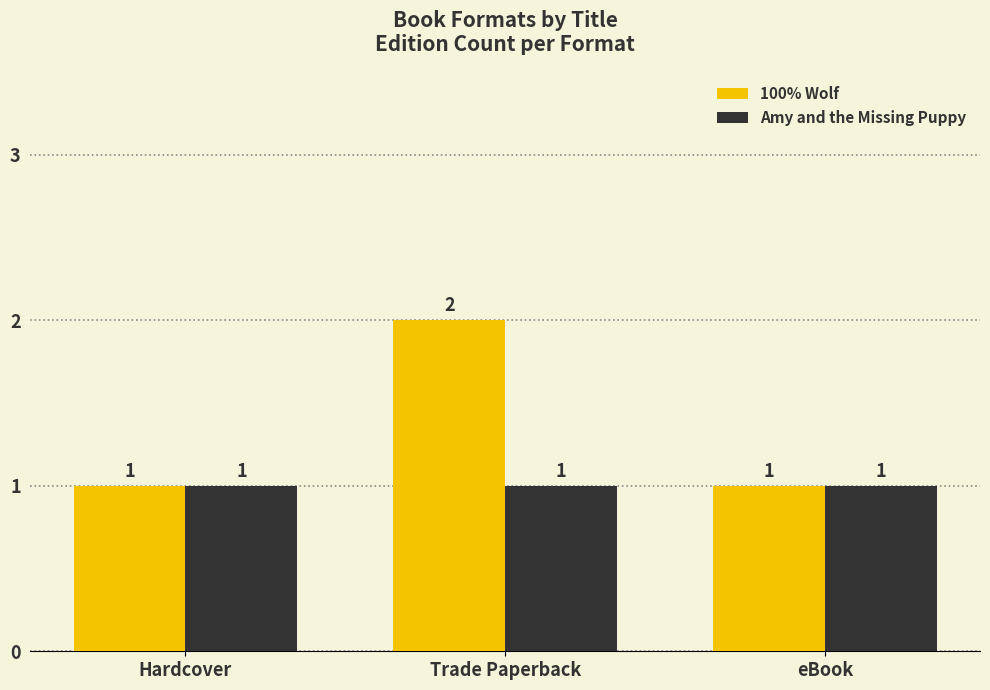

The 100% Wolf series shows 1 at eBook. True or false?

True